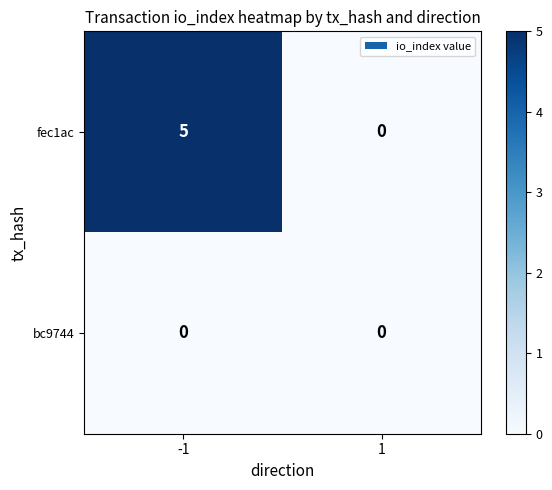

Between -1 and 1, which series saw the biggest shift?

fec1ac